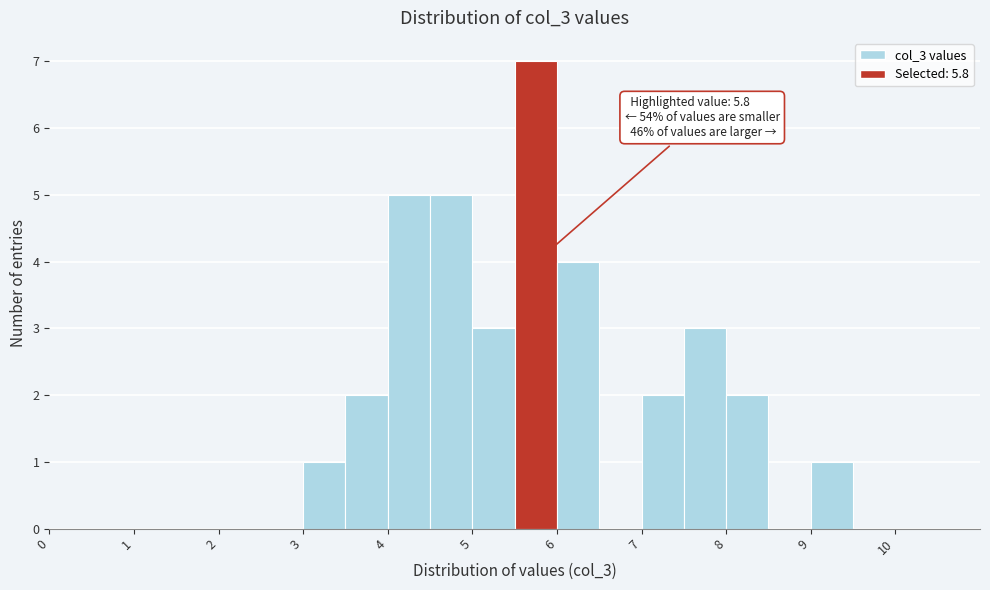

Over which range of the x-axis is the bar tallest?

5.5 to 6.0